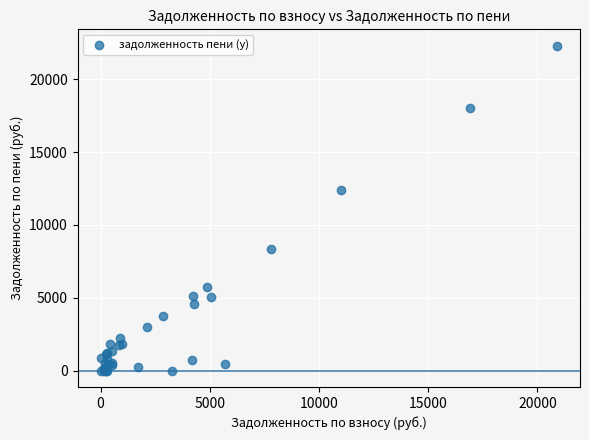

What Y value in the scatter plot is closest to 11148?

12419.2